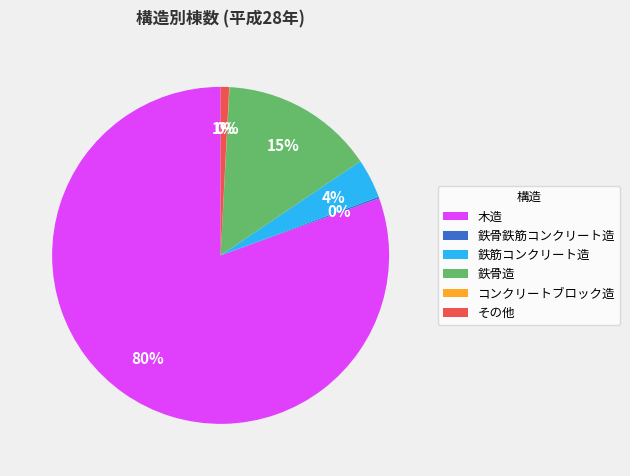

Which slice is the largest?

木造